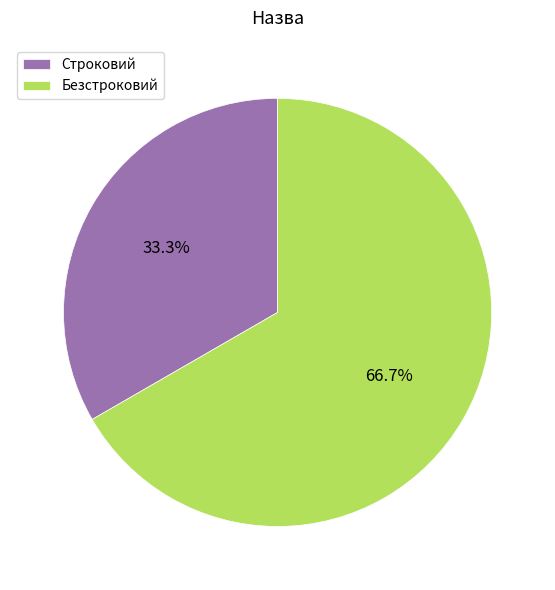

Which slice is the largest?

Безстроковий